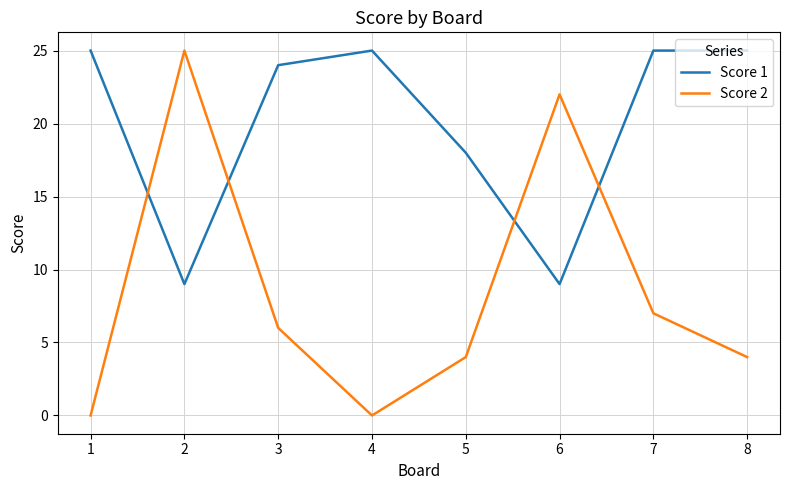

What is the highest value of the Score 1 series?

25